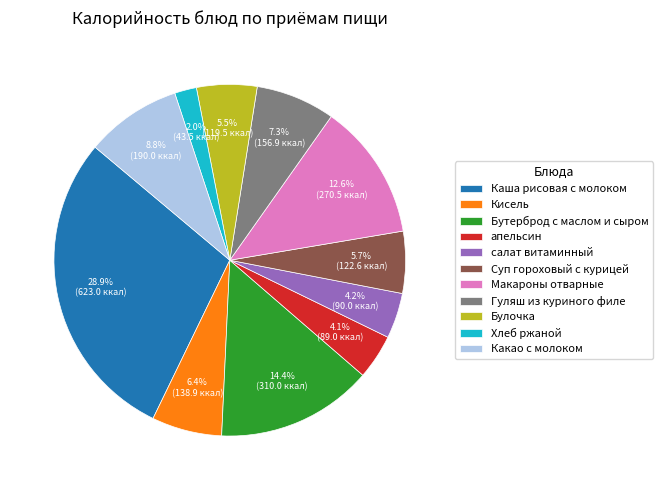

To the nearest percent, what is the combined percentage of Хлеб ржаной and салат витаминный?

6%